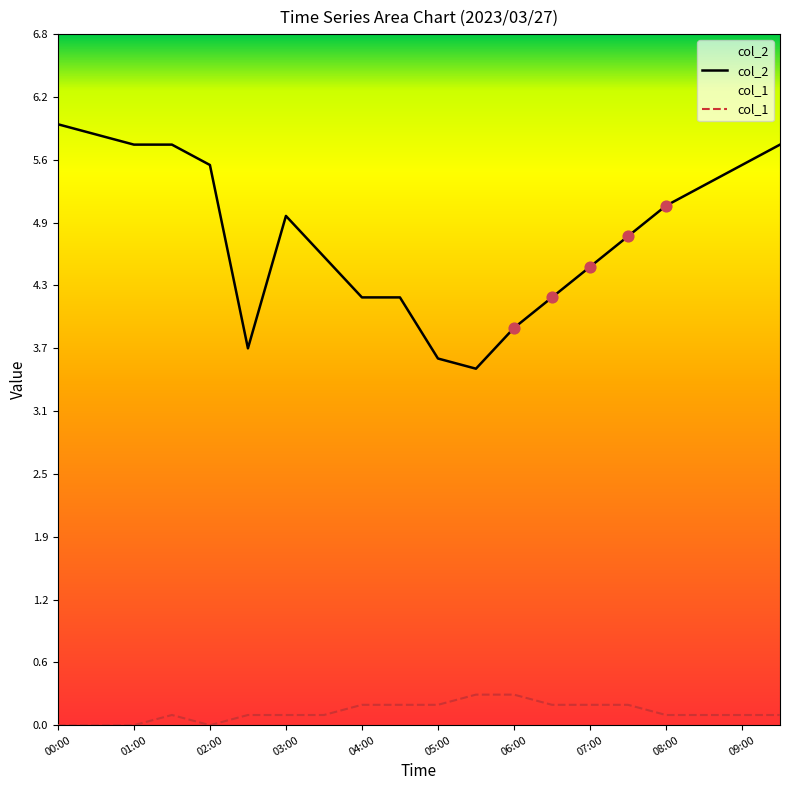

Which series reaches the minimum Y coordinate?

col_1